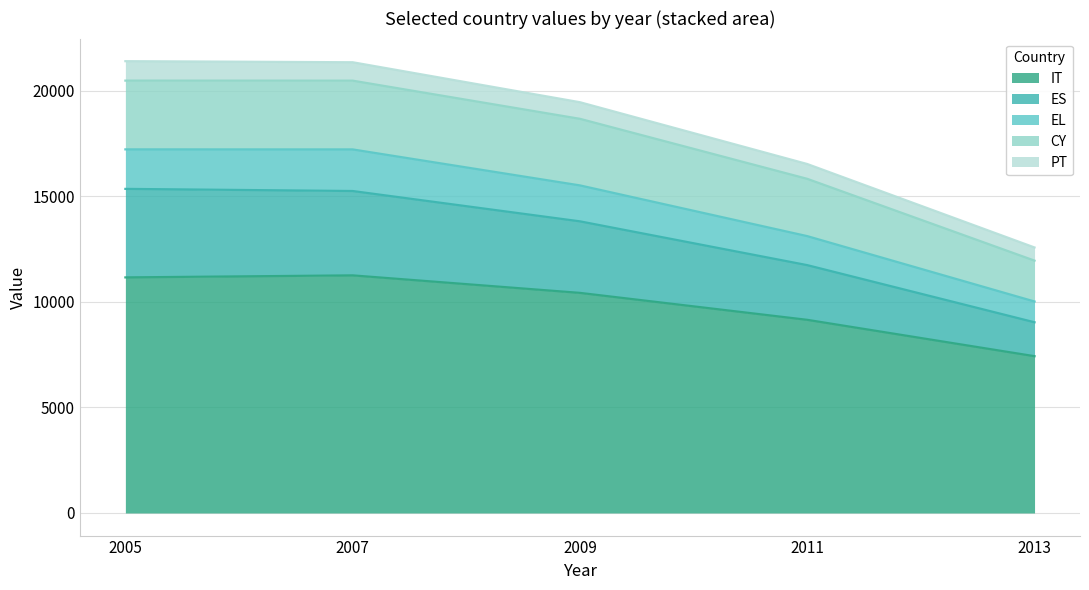

What is the maximum value for IT?

11252